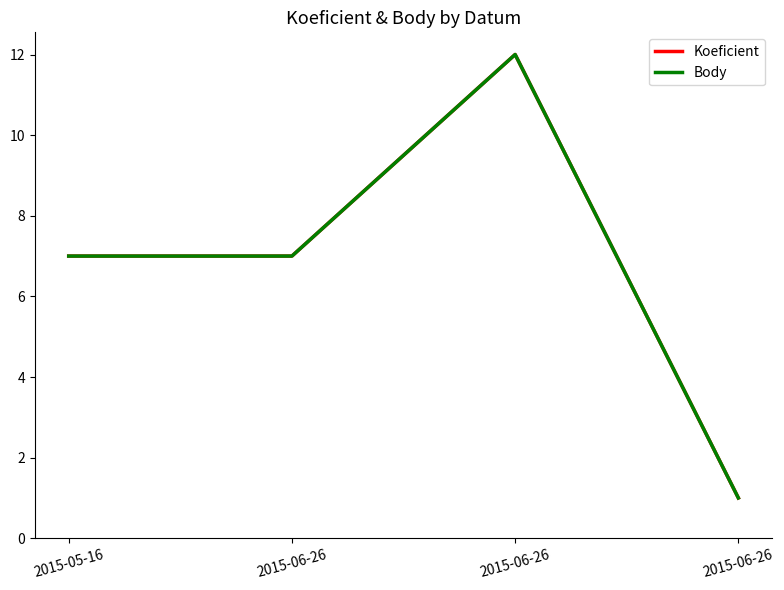

Is this an area chart (filled region under the line)?

No